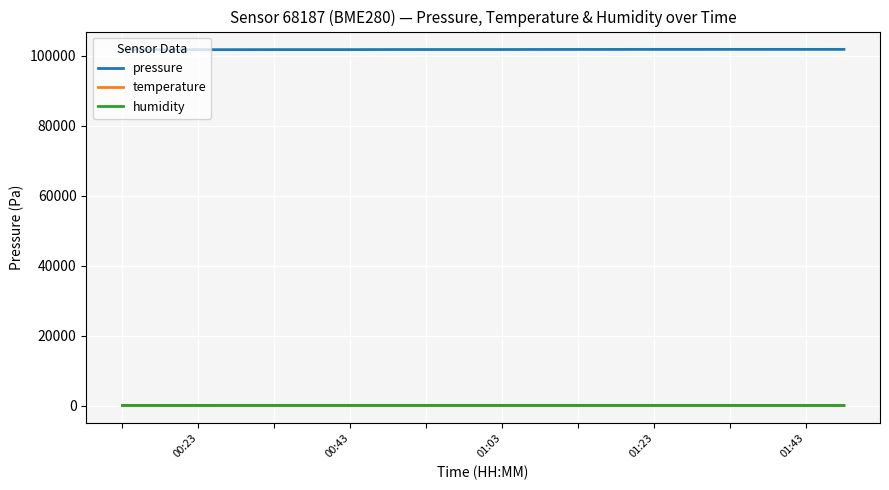

At how many categories does at least one series exceed 51943?

20